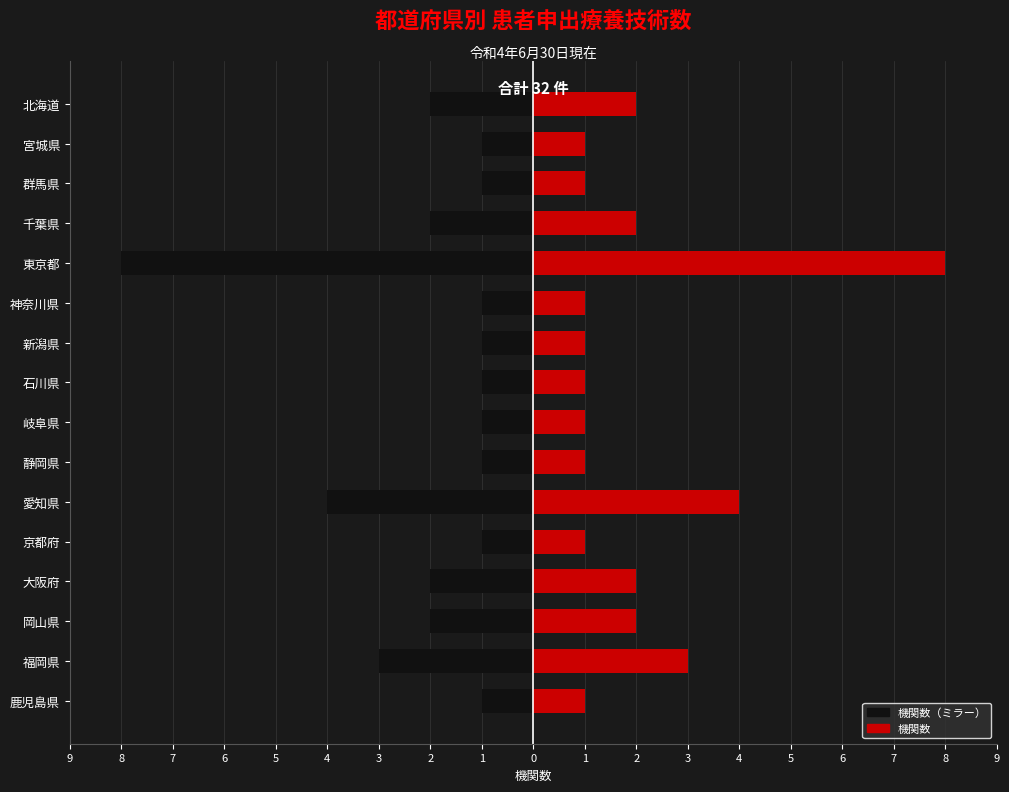

True or false: 機関数（右） has a value of 1 at 岡山県.

False